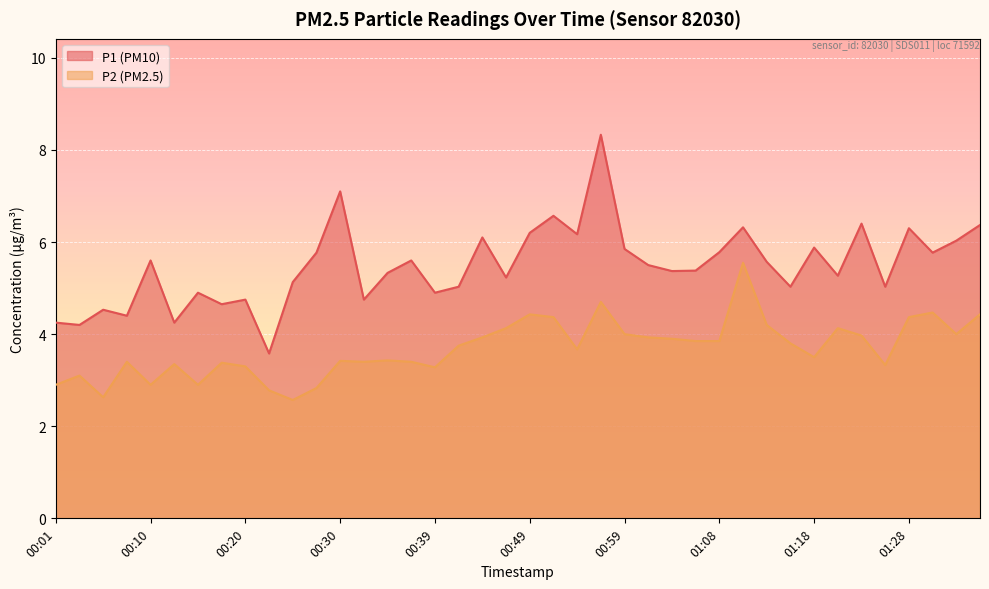

What is the sum of the P1 values at 00:15 and 01:18?

10.8